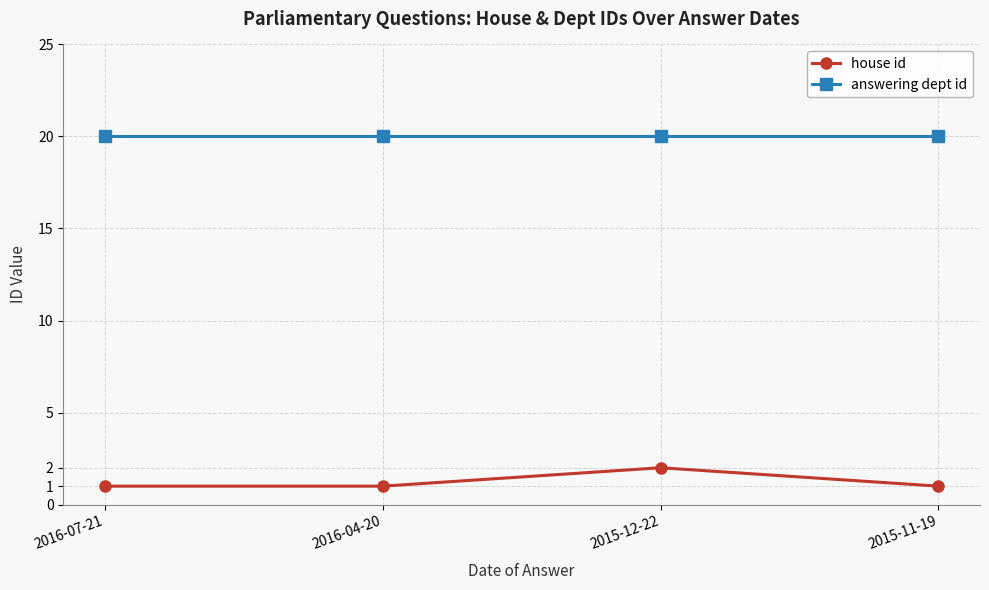

At which label does house id reach its peak?

2015-12-22